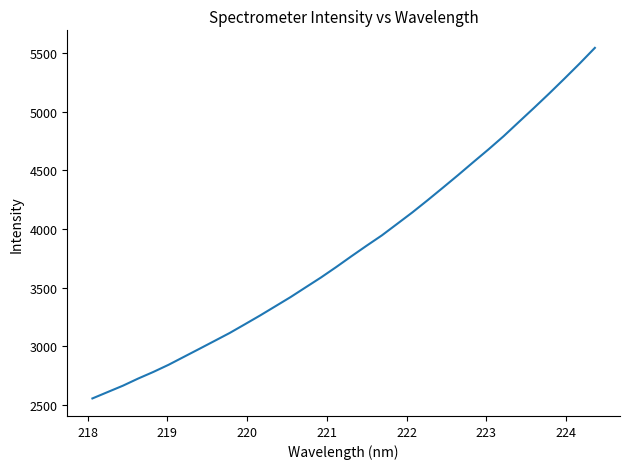

What is the sum of all values?

130376.0